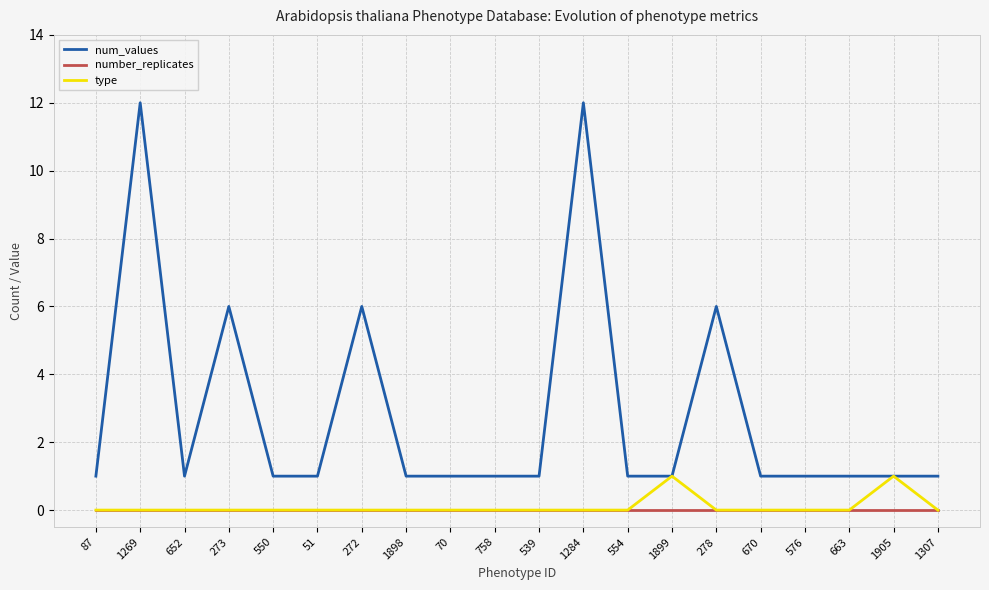

The value of number_replicates at 1307 is 0. True or false?

True